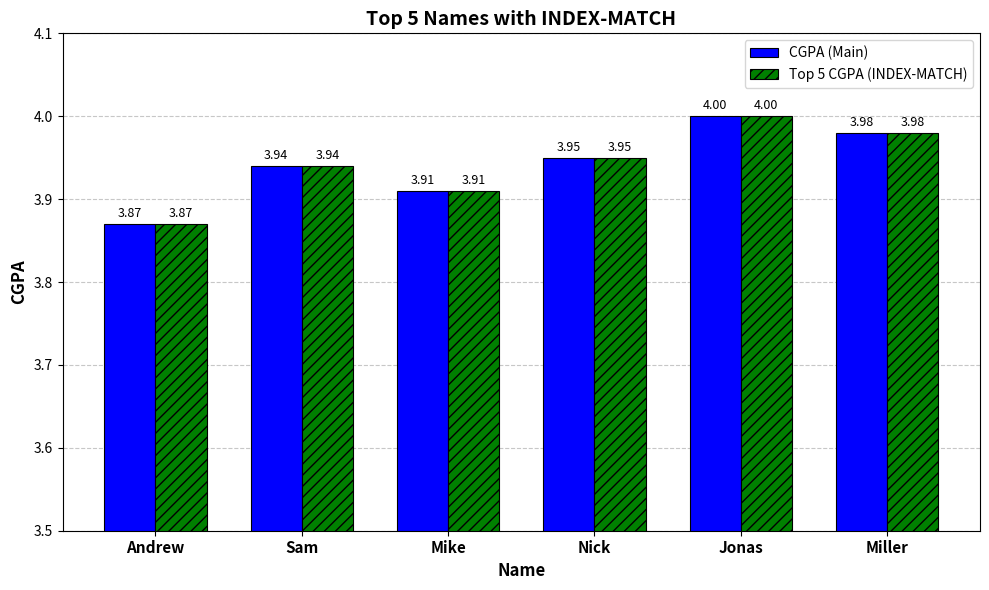

At which label is Top 5 CGPA (INDEX-MATCH) closest to 3?

Andrew